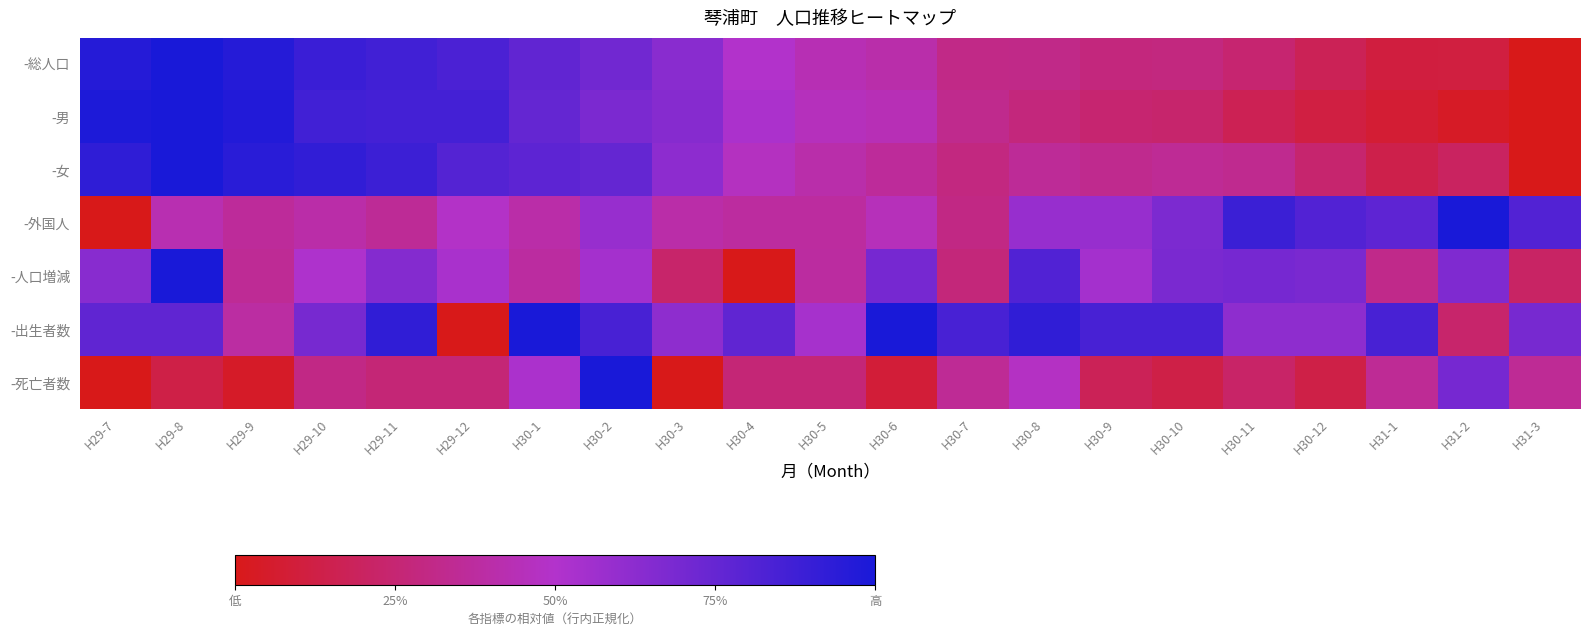

List the series in order of their peak value, highest first.

-総人口, -男, -女, -外国人, -人口増減, -出生者数, -死亡者数